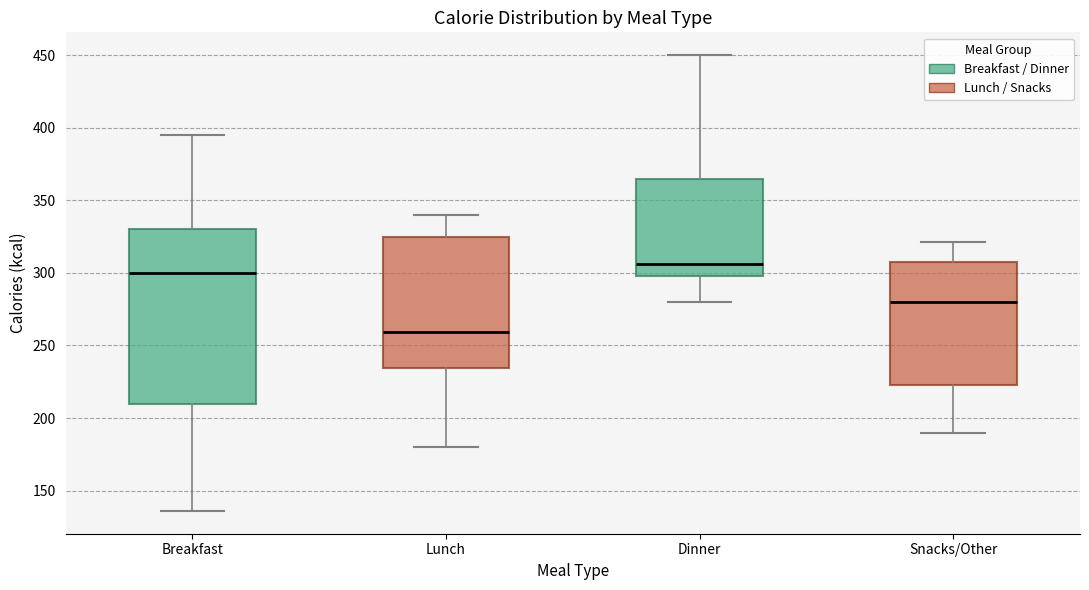

Which box is the tallest, from its lower edge to its upper edge?

Breakfast